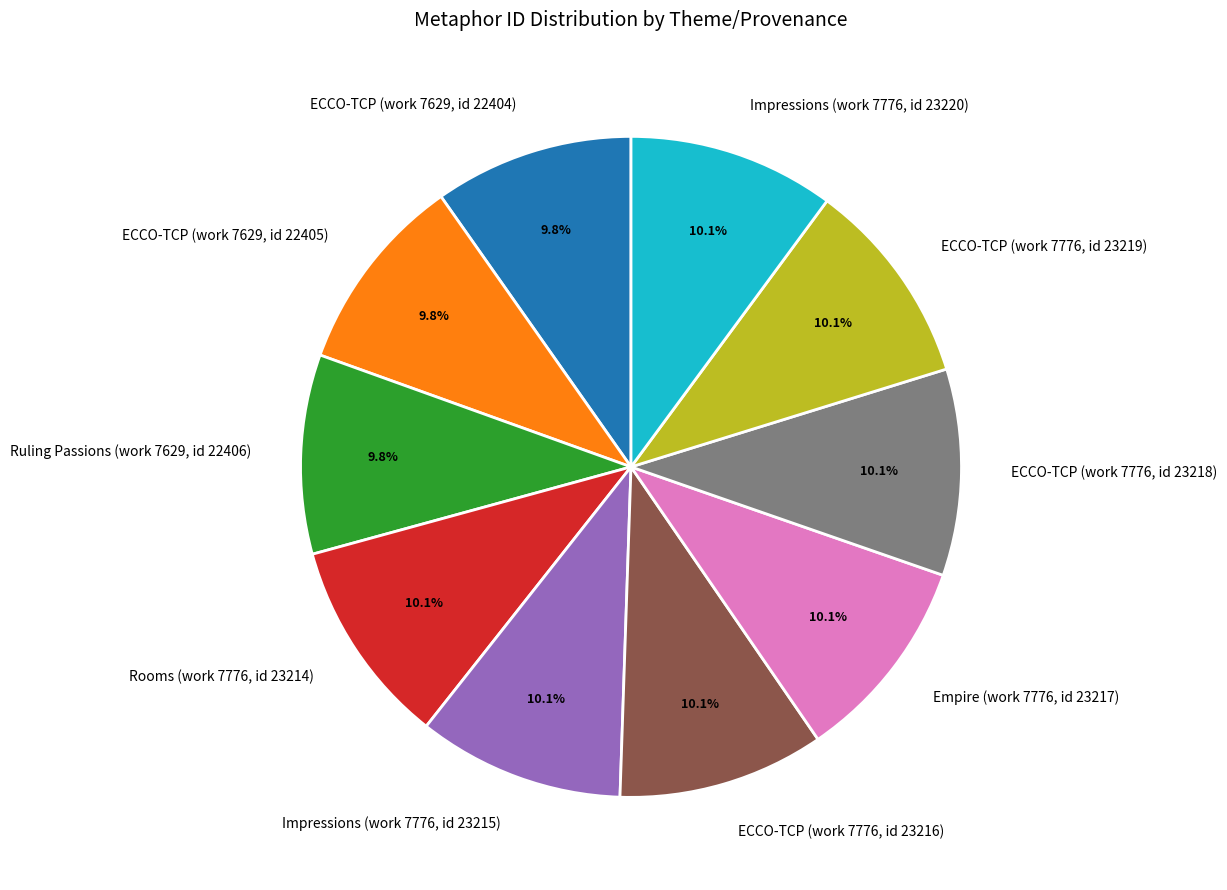

Approximately how many times larger is the value at ECCO-TCP (work 7776, id 23219) compared to Impressions (work 7776, id 23215)?

1.0